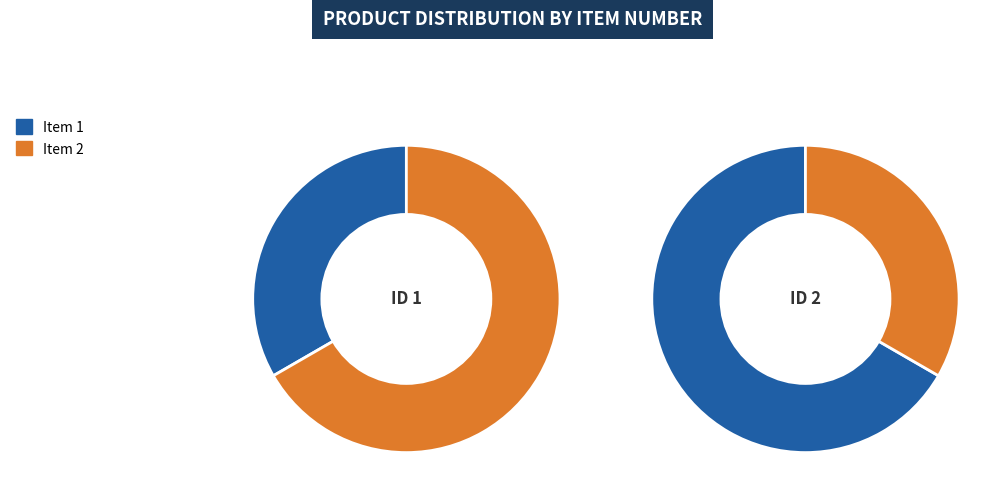

The veSwpg57v7k%3D slice represents 25% of the pie. True or false?

False